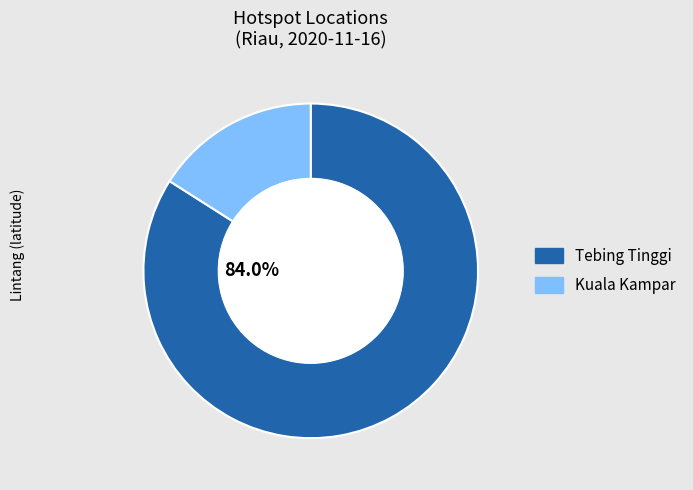

Is there any slice that represents more than half of the pie?

Yes